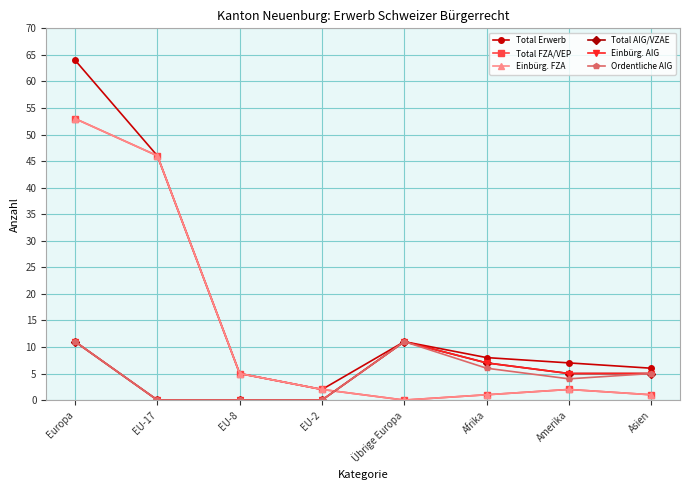

How many Einbürg. AIG values are between 0 and 11?

8